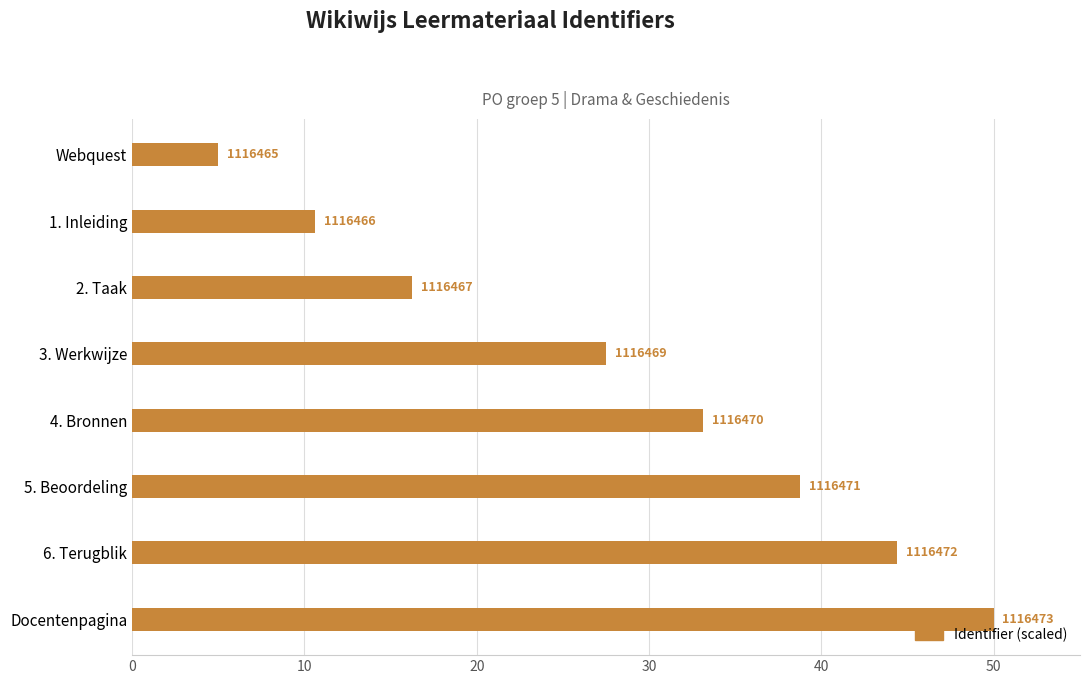

What is the sum of all values?

225.6